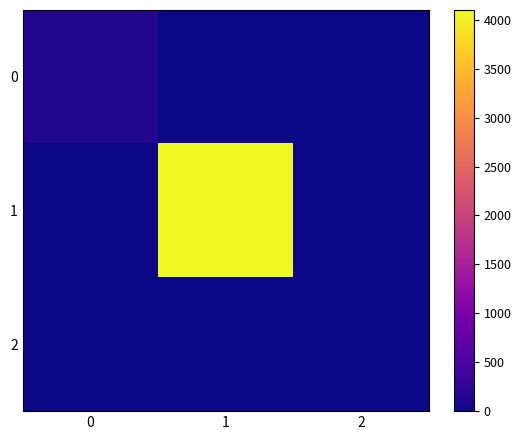

At how many categories does at least one series exceed 731?

1